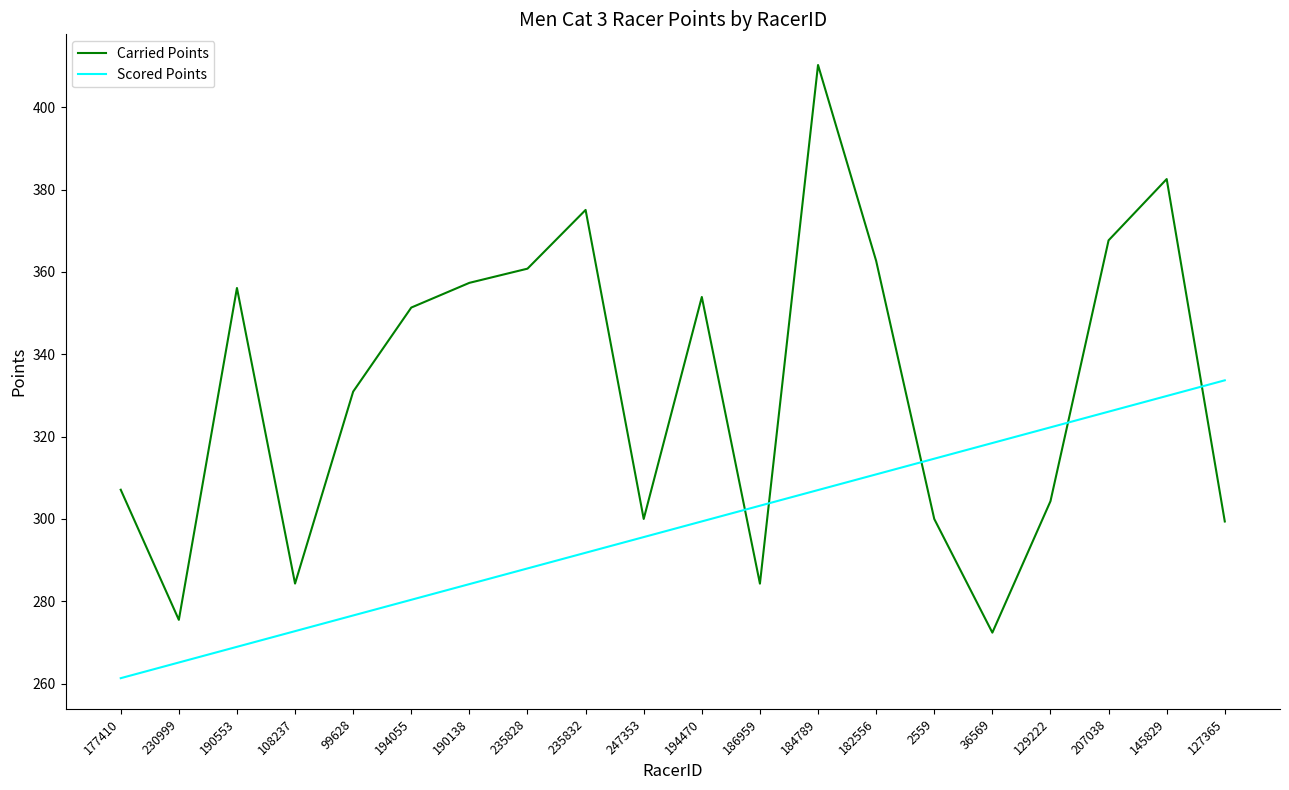

Where is the first local minimum for Carried Points?

230999